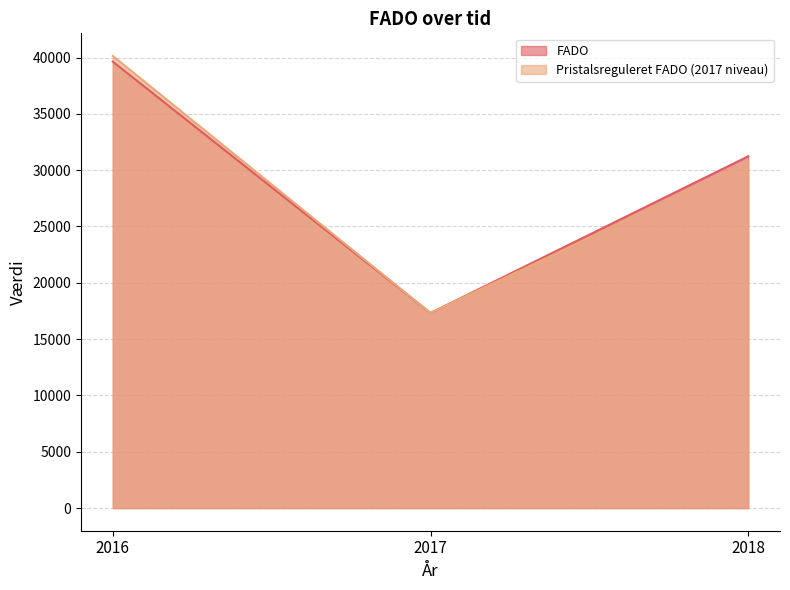

What is the sum of all Pristalsreguleret FADO (2017 niveau) values?

88151.3